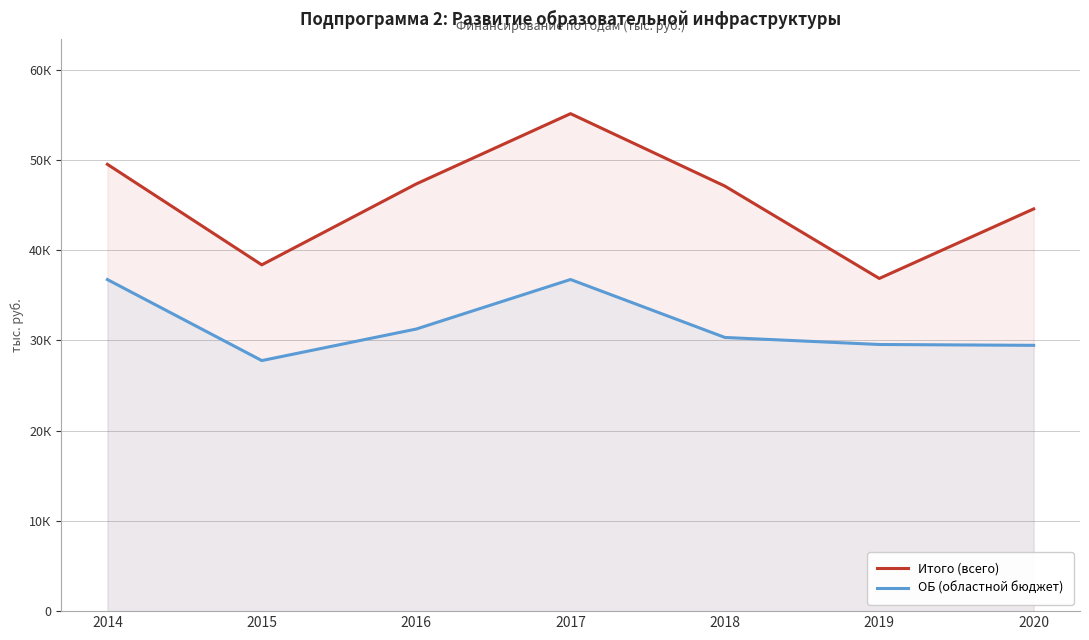

How many data points does each series have?

7